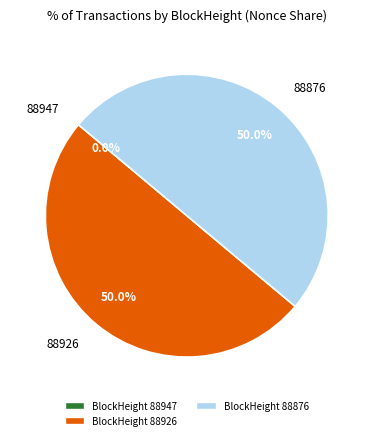

What percentage is NOT represented by 88926?

50.0%